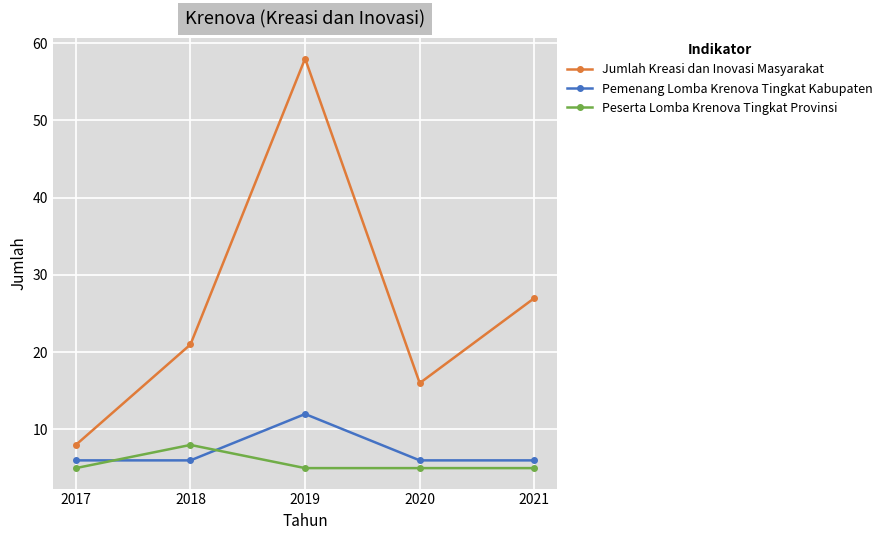

The Pemenang Lomba Krenova Tingkat Kabupaten series shows 3 at 2020. True or false?

False